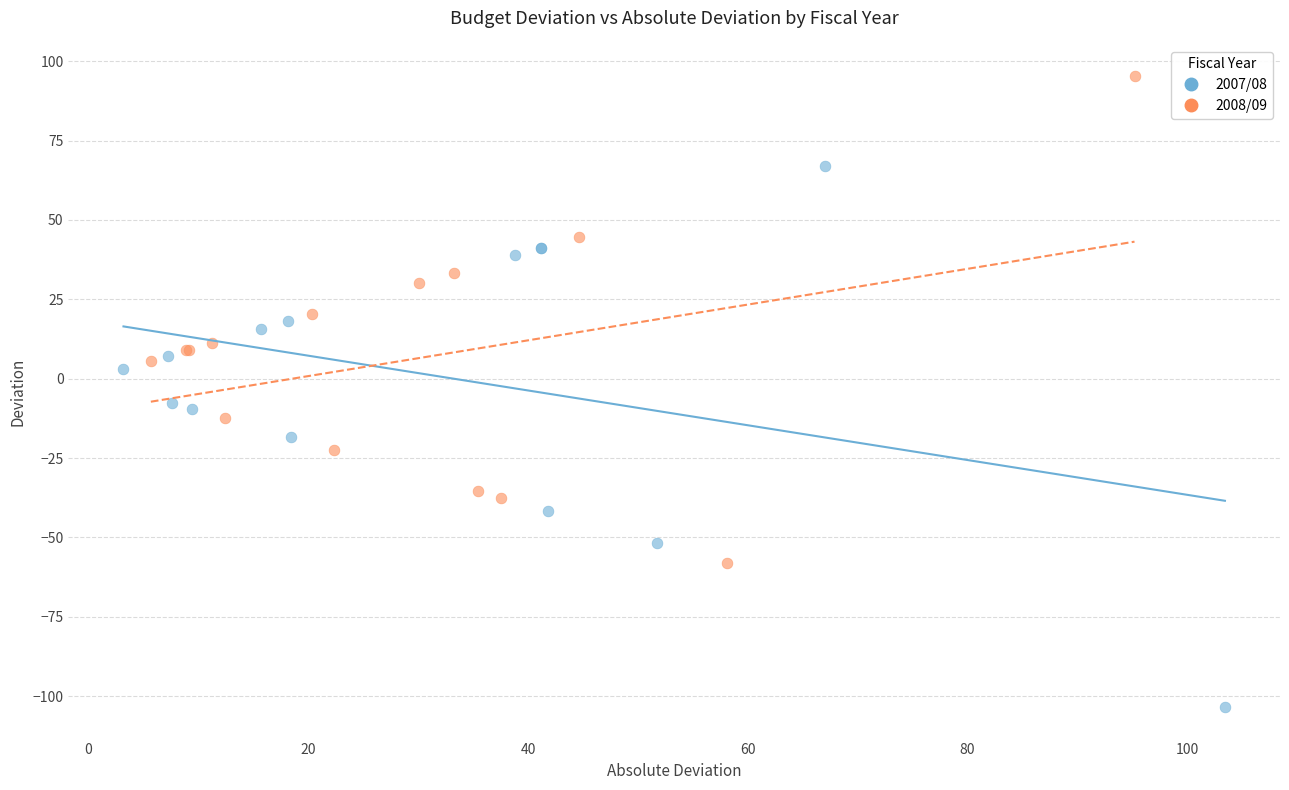

Which series contains the lowest Y value?

2007/08